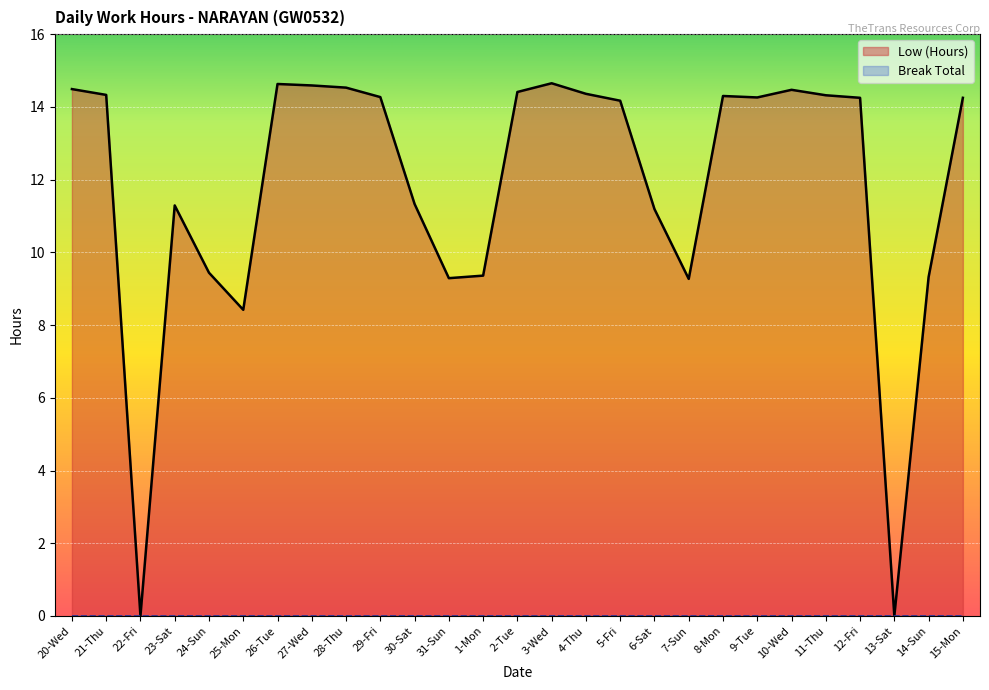

What is the difference between the values at 13-Sat and 1-Mon?

9.4